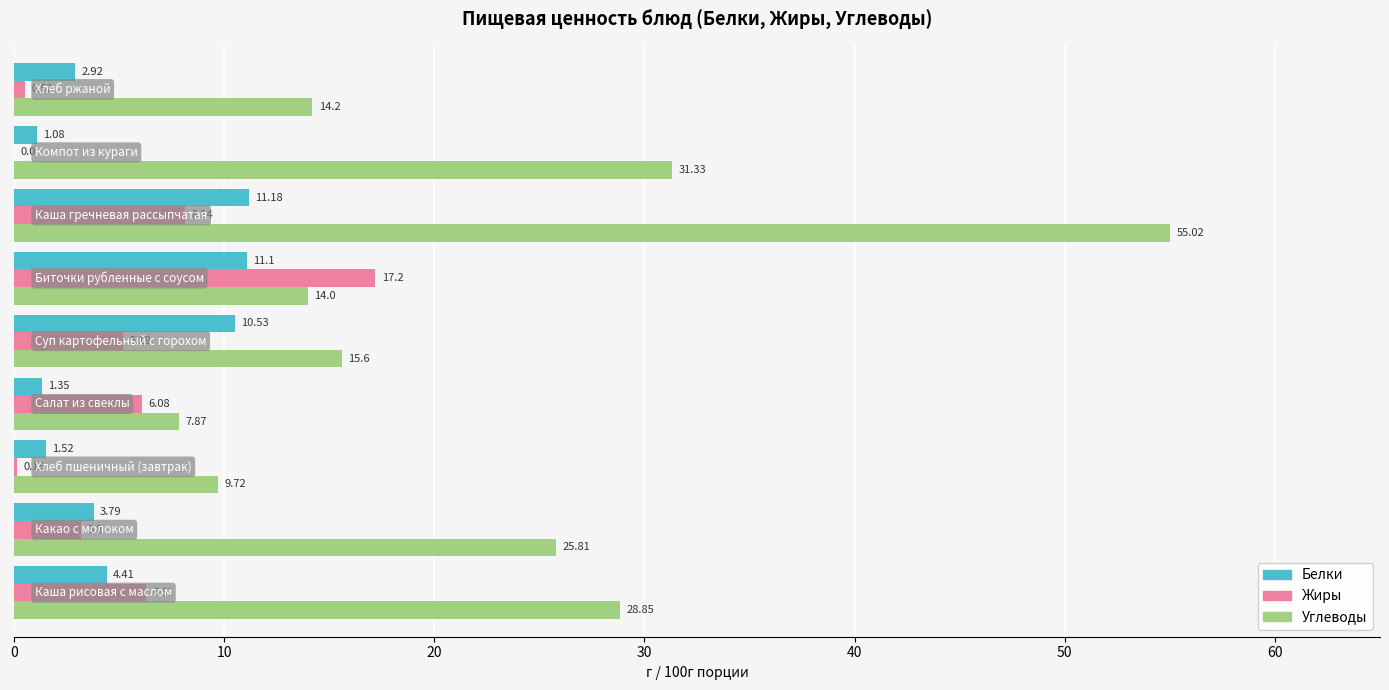

What are all the series names shown in the legend?

Белки, Жиры, Углеводы